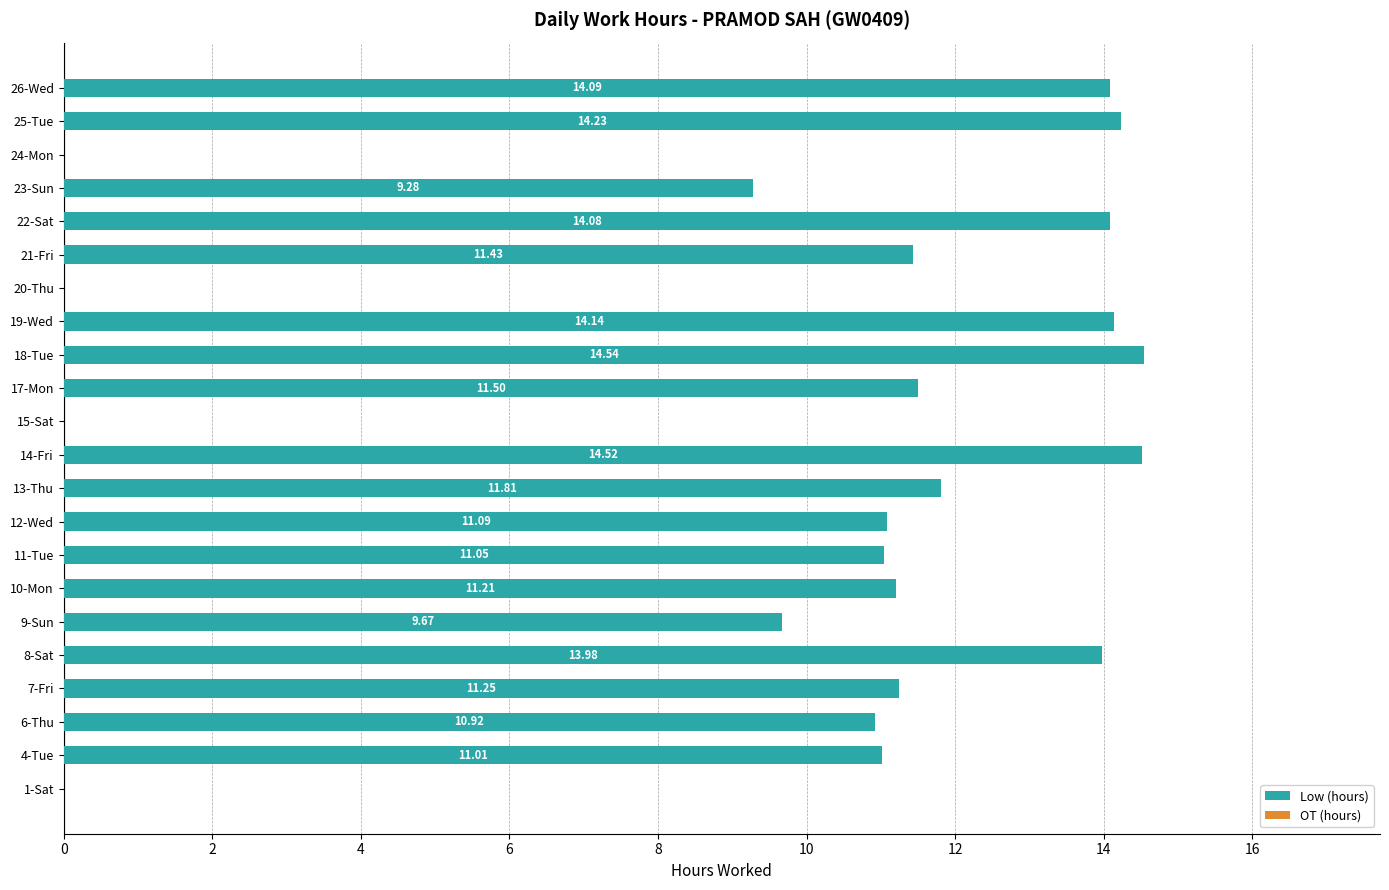

What is the change in value from 12-Wed to 26-Wed?

+3.0